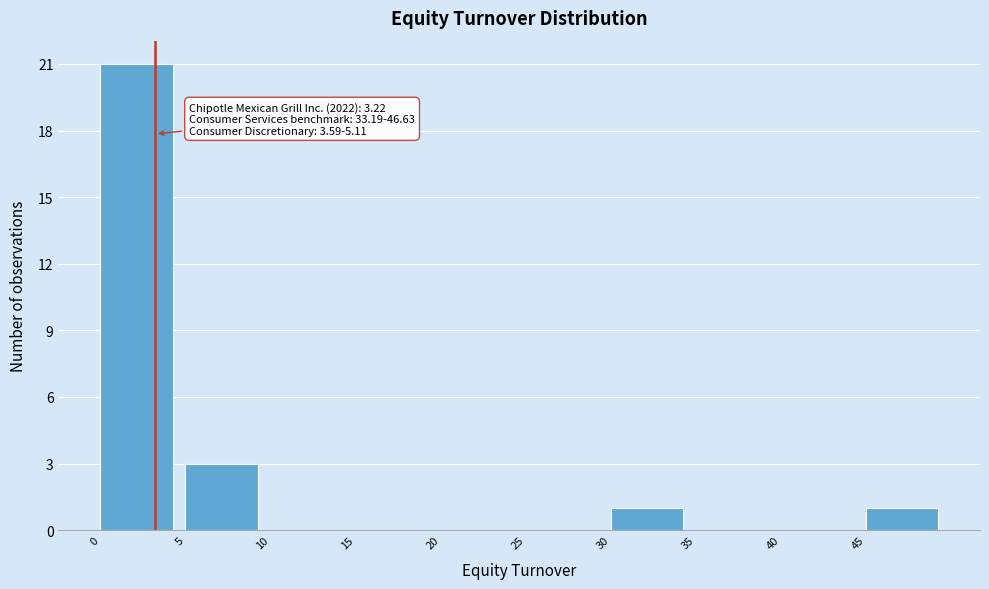

Over which range of the x-axis is the bar tallest?

0 to 5